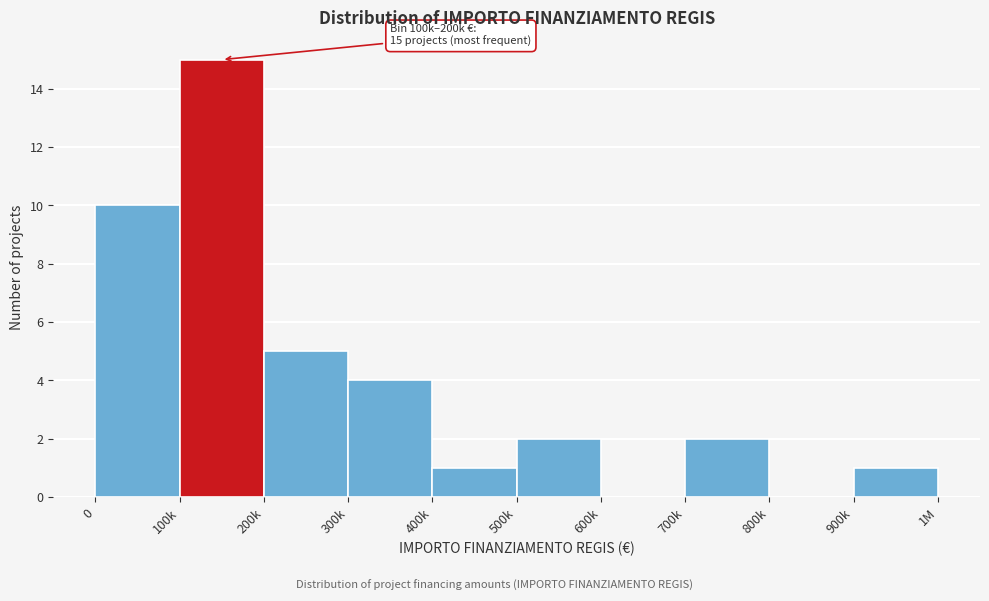

Reading left to right, what are all the values shown in this chart?

0=10	100k=15	200k=5	300k=4	400k=1	500k=2	600k=0	700k=2	800k=0	900k=1